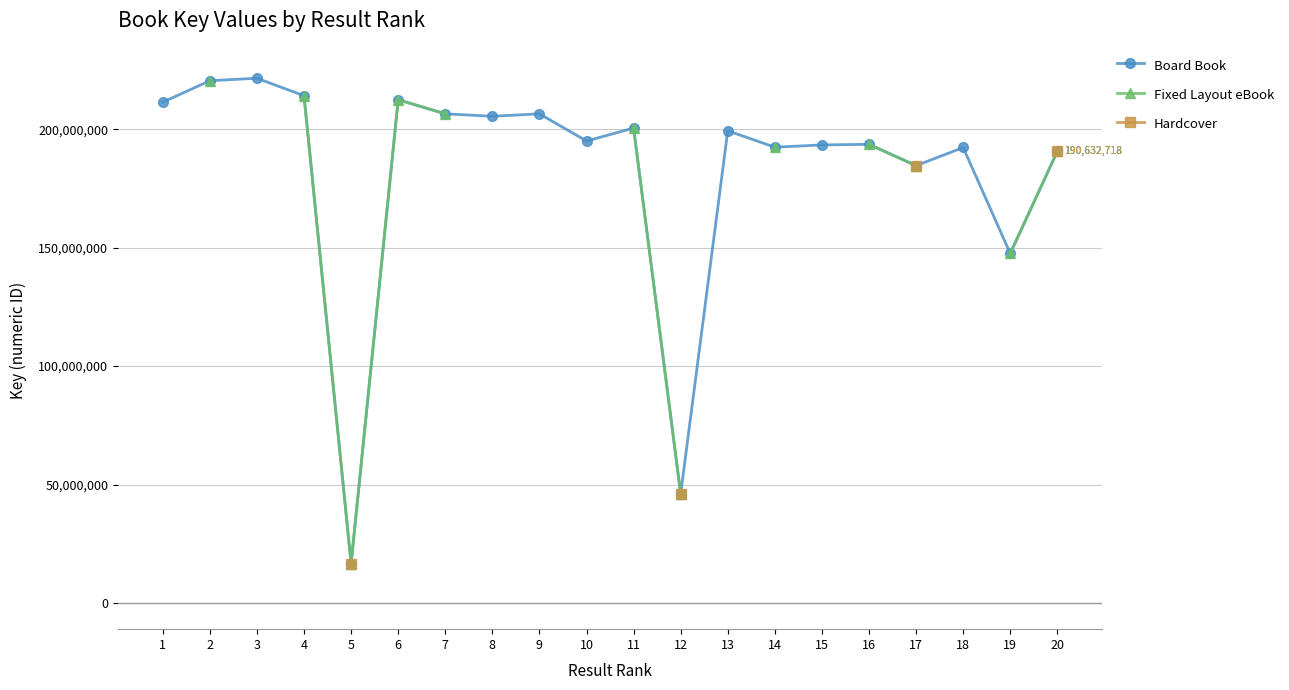

True or false: Hardcover and Board Book intersect in this chart.

False